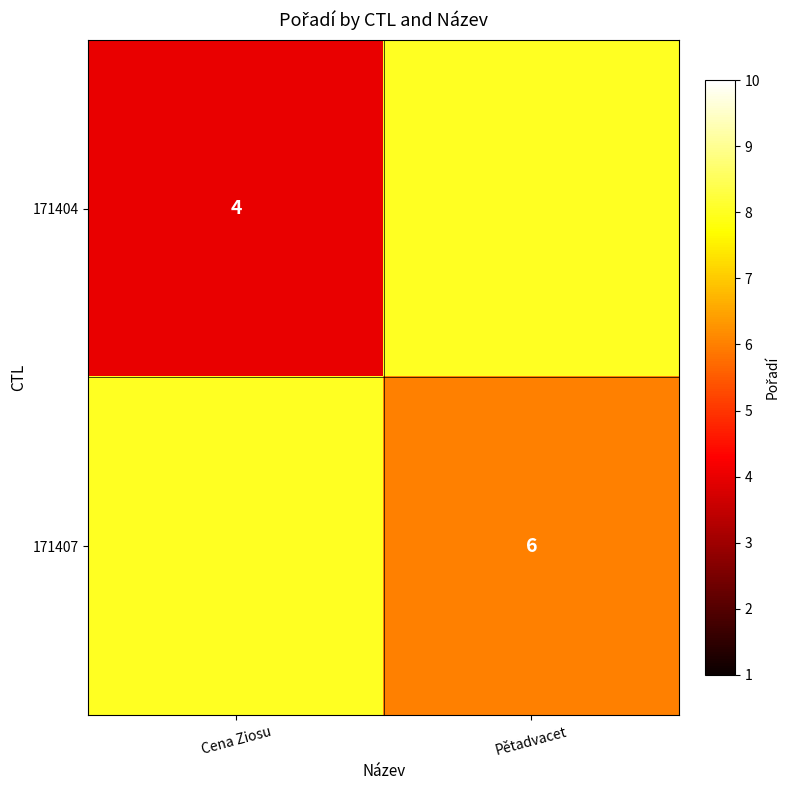

Is the value of 171404 at Cena Ziosu greater than the value of 171407 at Pětadvacet?

No